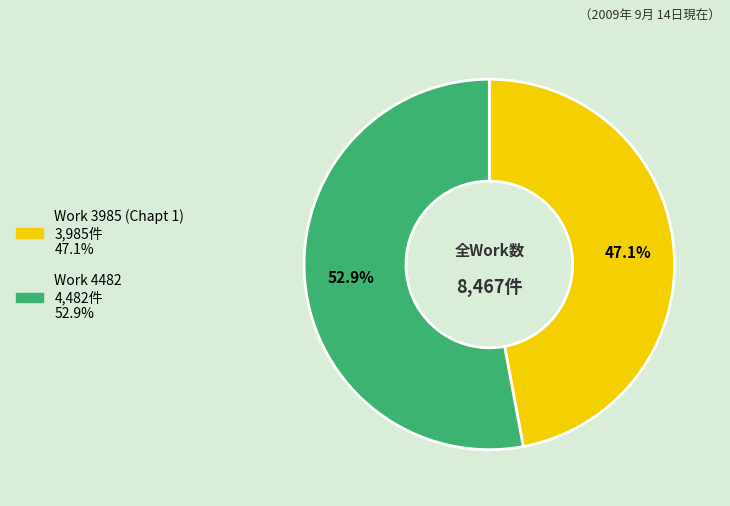

What is the total percentage of Work 4482 and Work 3985 (Chapt 1)?

100.0%